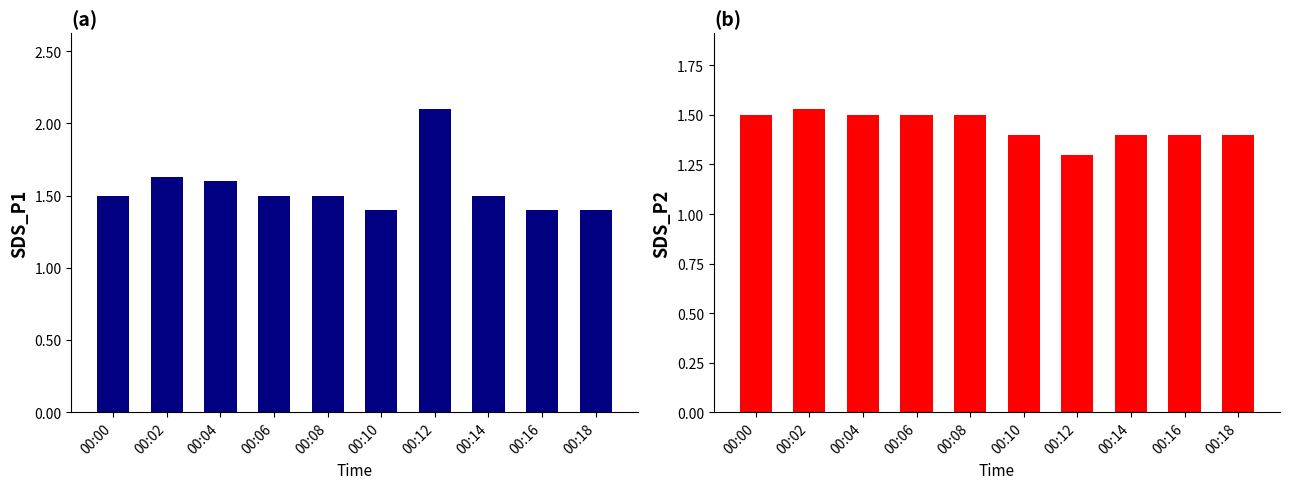

What is the difference between the SDS_P2 values at 00:12 and 00:08?

0.2